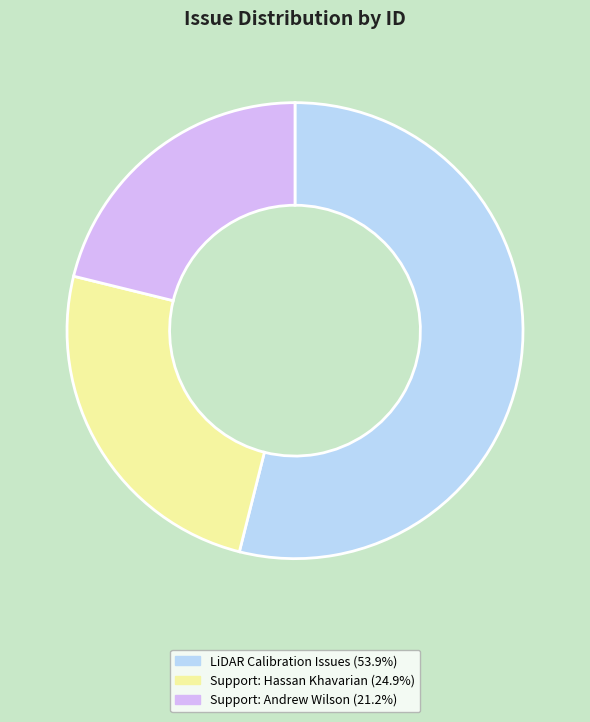

Is there any slice that represents more than half of the pie?

Yes